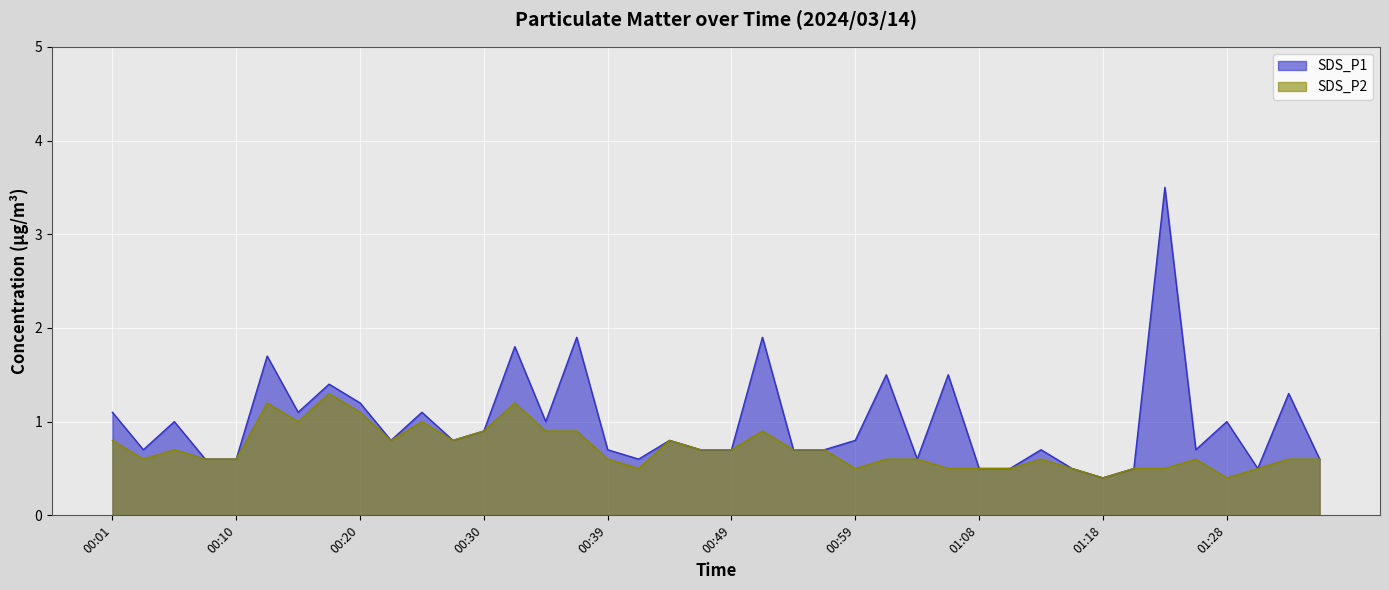

What is the value of the SDS_P1 point at the 11th from the left?

1.1